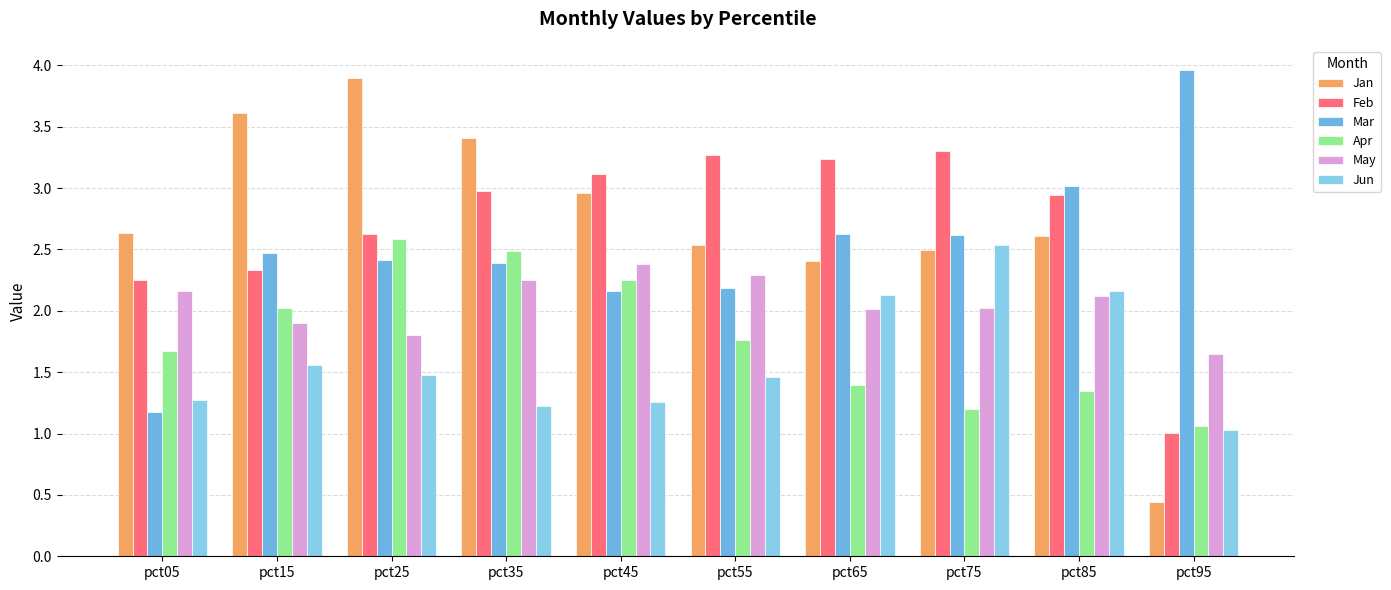

How many distinct data groups are displayed?

6